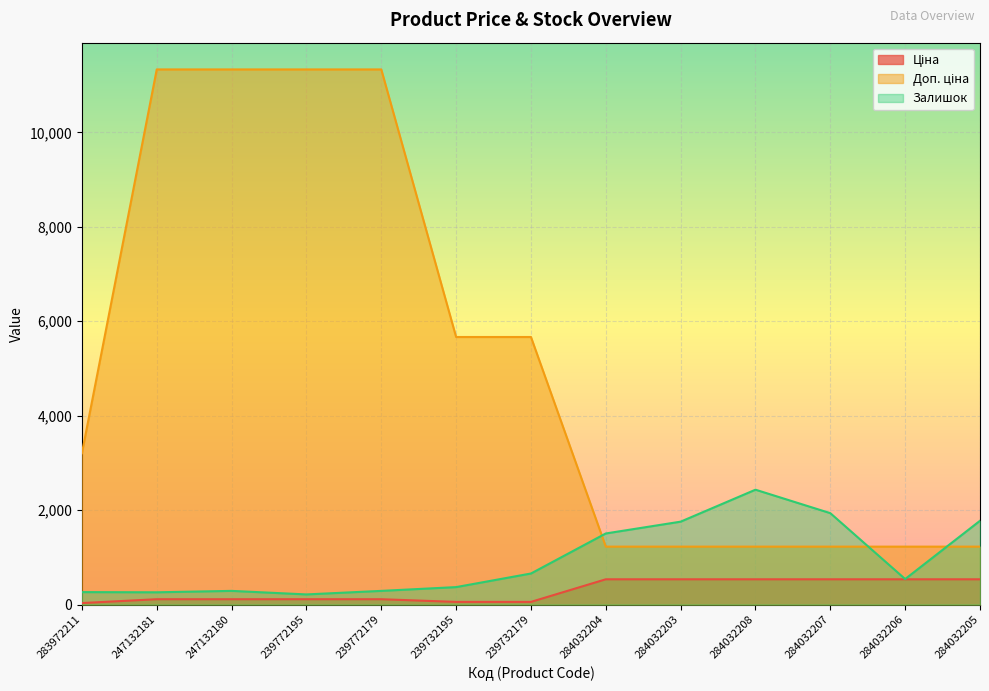

The Залишок series shows 1211.3 at 284032205. True or false?

False